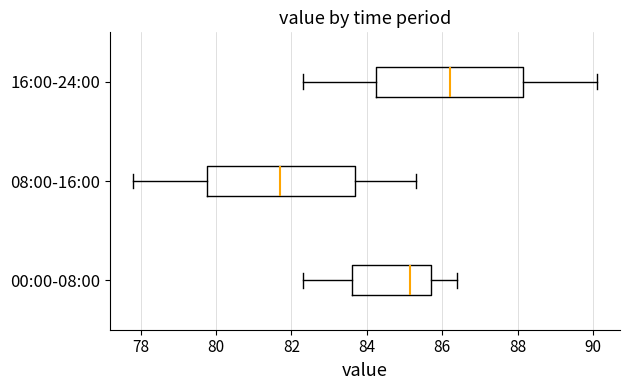

Reading bottom to top, read every box against the x-axis: the position of its median line, the range the box covers, and the ends of its whiskers. The values are not printed on the chart, so give them approximately, as read against the axis.

00:00-08:00: median 85.2, box 83.6 to 85.8, whiskers 82.4 to 86.4
08:00-16:00: median 81.8, box 79.8 to 83.6, whiskers 77.8 to 85.4
16:00-24:00: median 86.2, box 84.2 to 88.2, whiskers 82.4 to 90.2